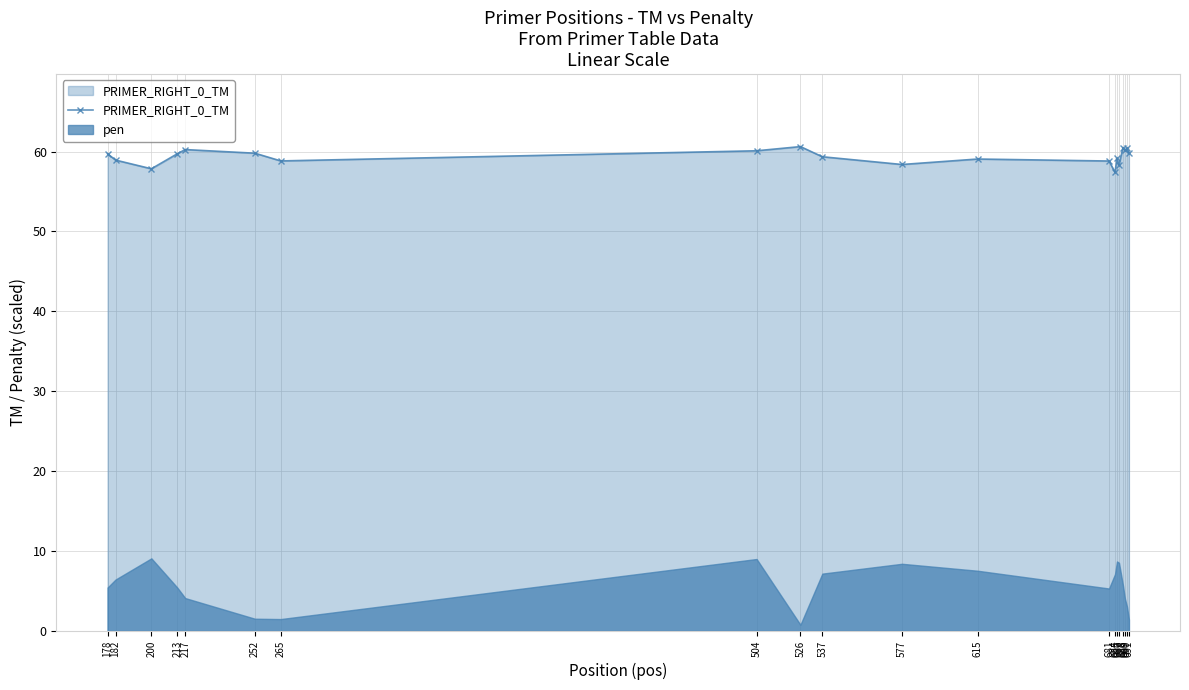

What is the difference between the values at 537 and 213?

0.4